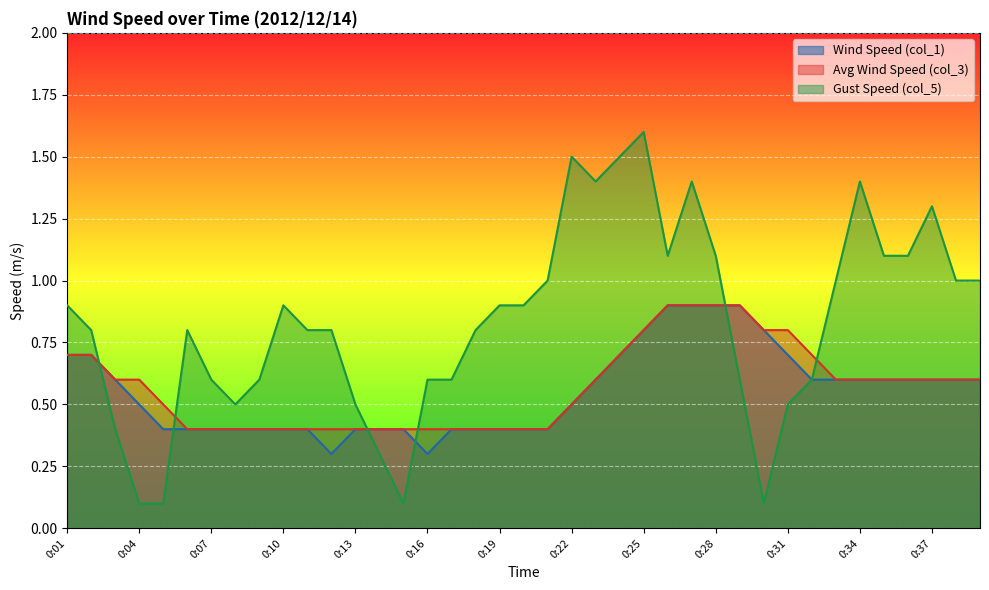

Between which two adjacent categories do col_3 and col_5 first intersect?

0:02 and 0:03